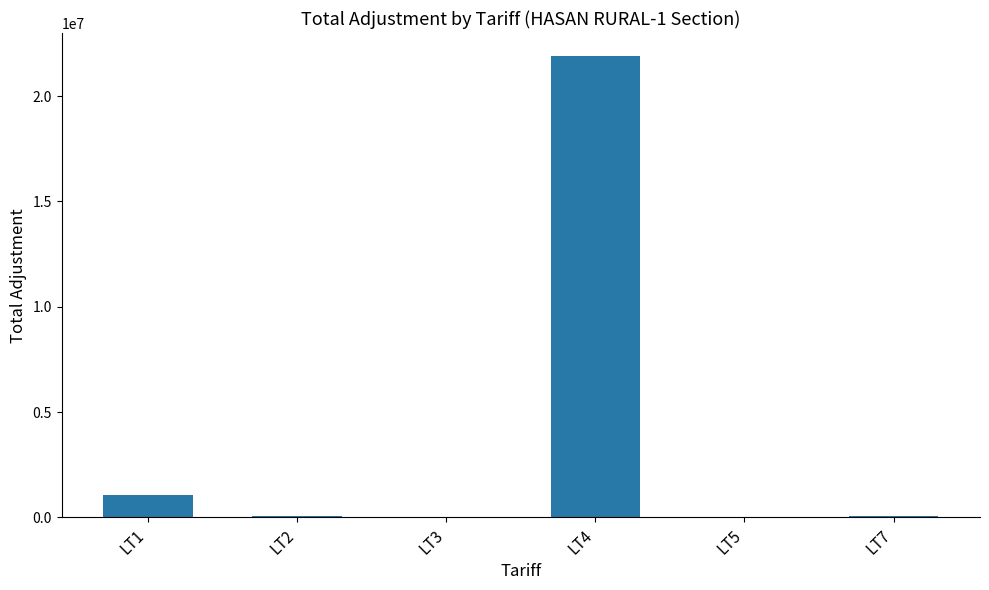

Which category has the highest value across all series?

LT4